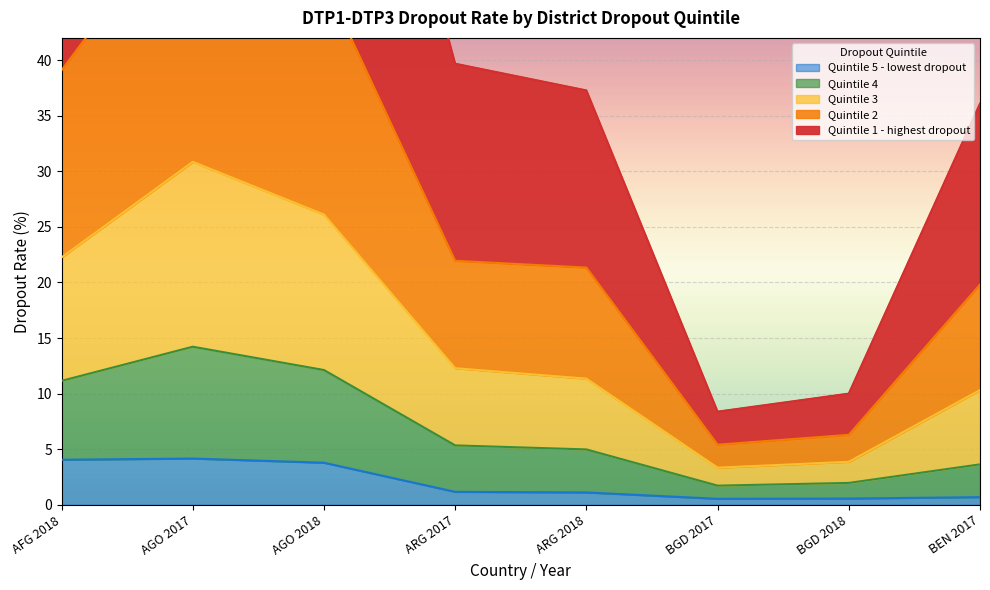

At which category is the sum across all series the highest?

AGO 2017